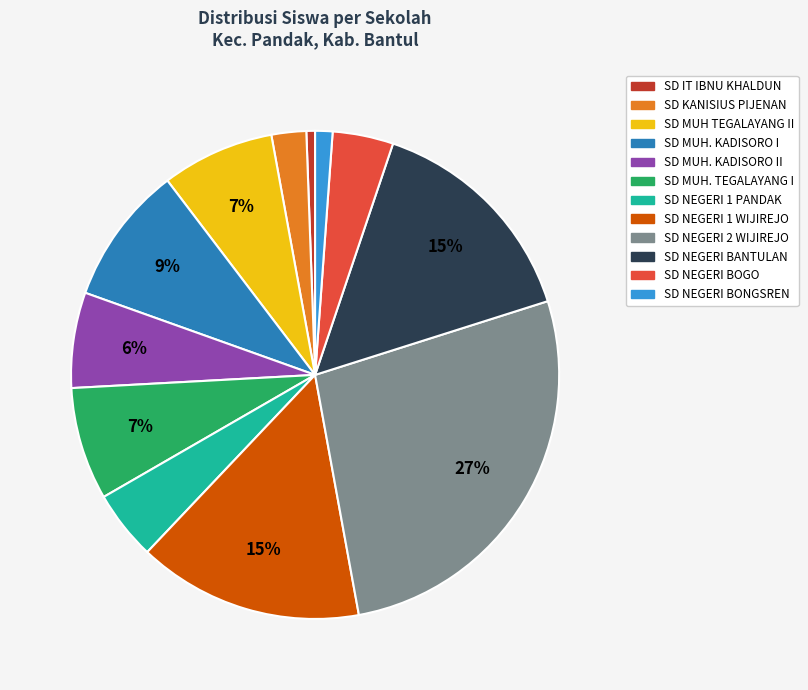

Is there any slice that represents more than half of the pie?

No